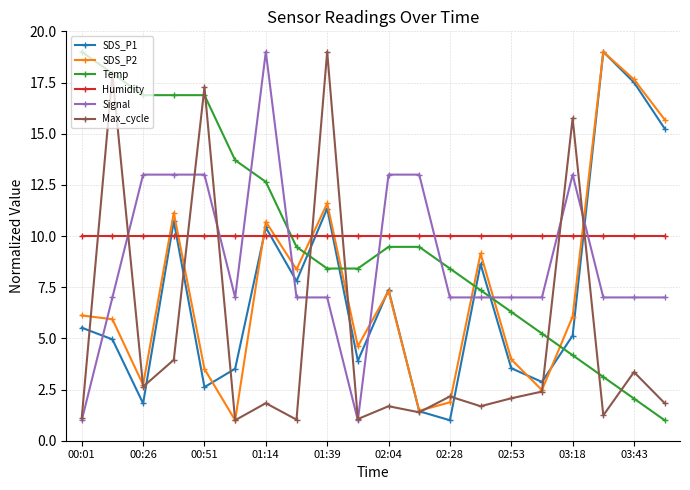

What is the value of the Signal point at the 12th from the left?

13.0